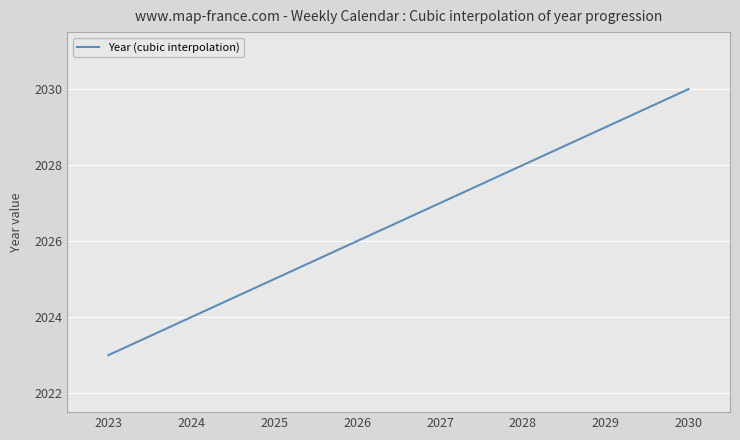

What is the greatest value displayed?

2030.0